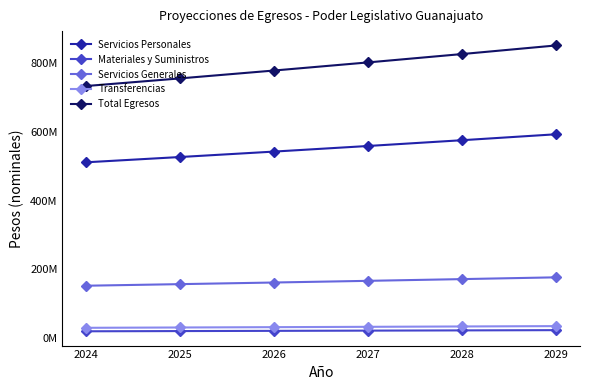

How many Transferencias values are between 31793660 and 34741791?

4